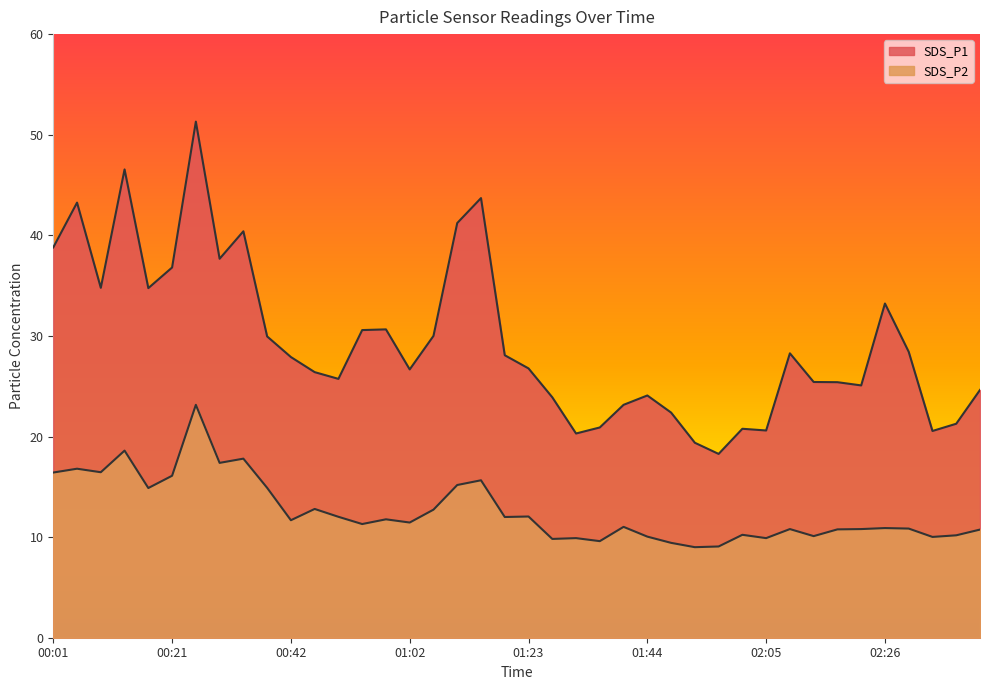

Is it true that SDS_P2 equals 14.9 at 00:38?

True